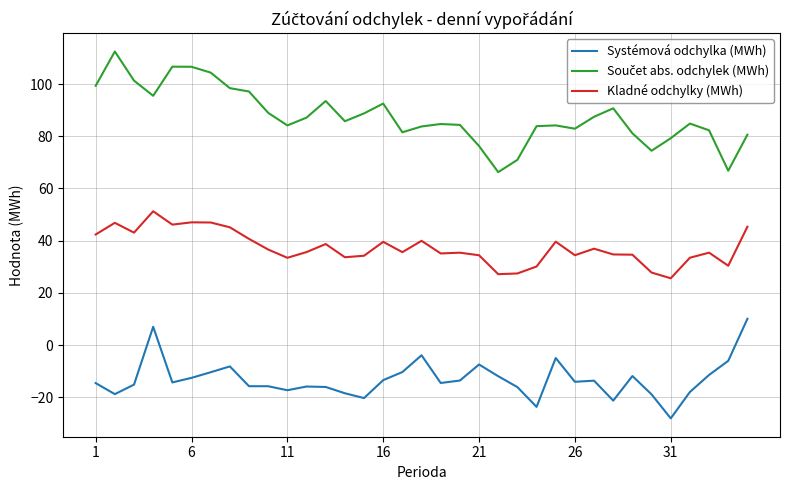

True or false: Systémová odchylka (MWh) and Kladné odchylky (MWh) intersect in this chart.

False